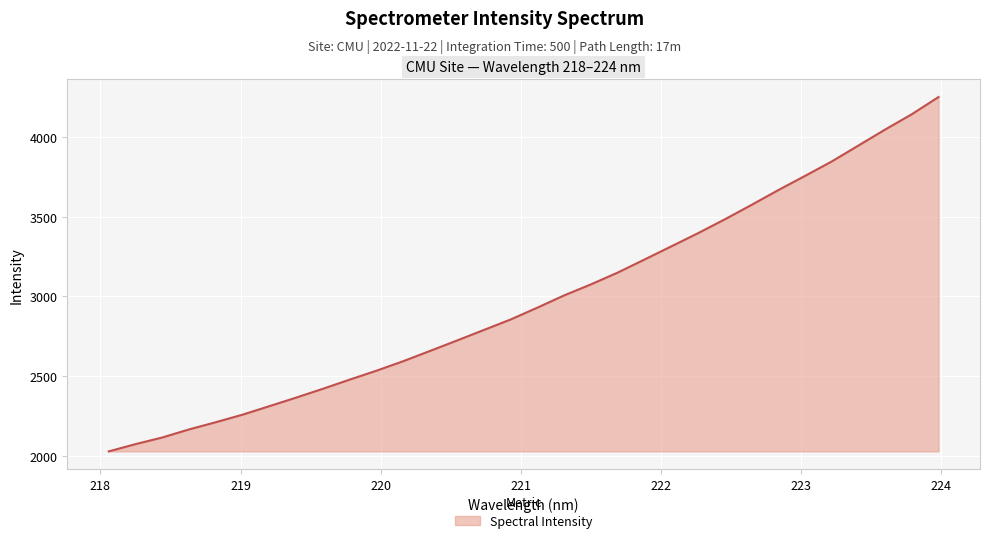

What is the maximum value shown in the chart?

4249.6